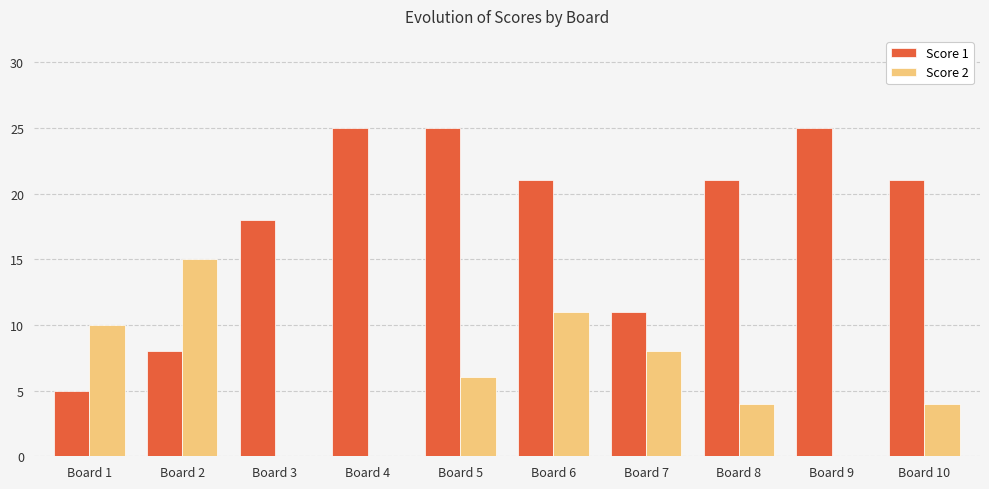

What is the total value across all series at Board 5?

31